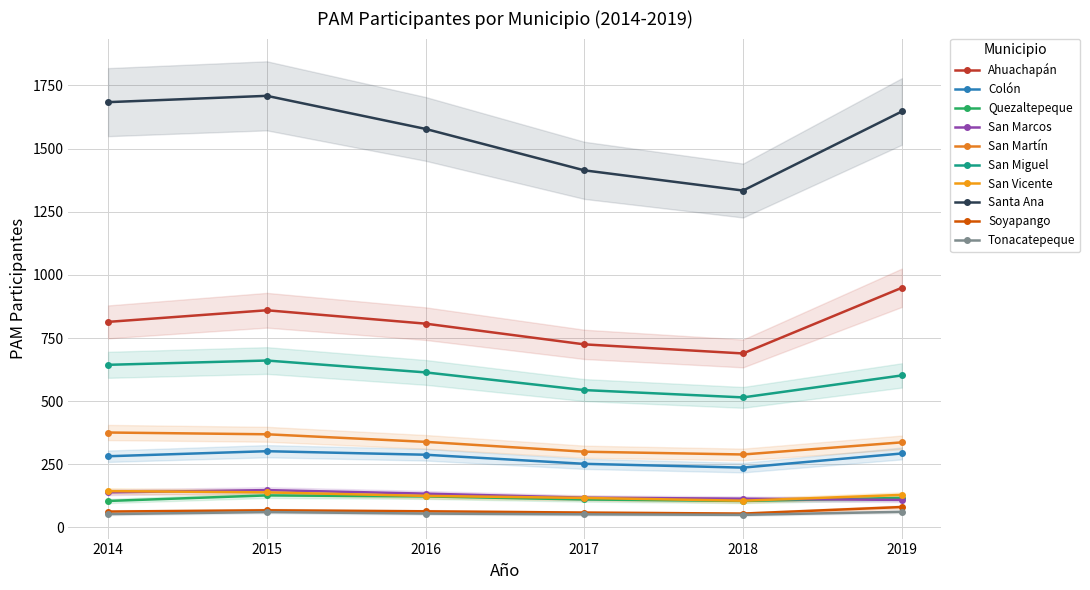

How many values in the PAM Participantes 2018 series exceed 237?

4